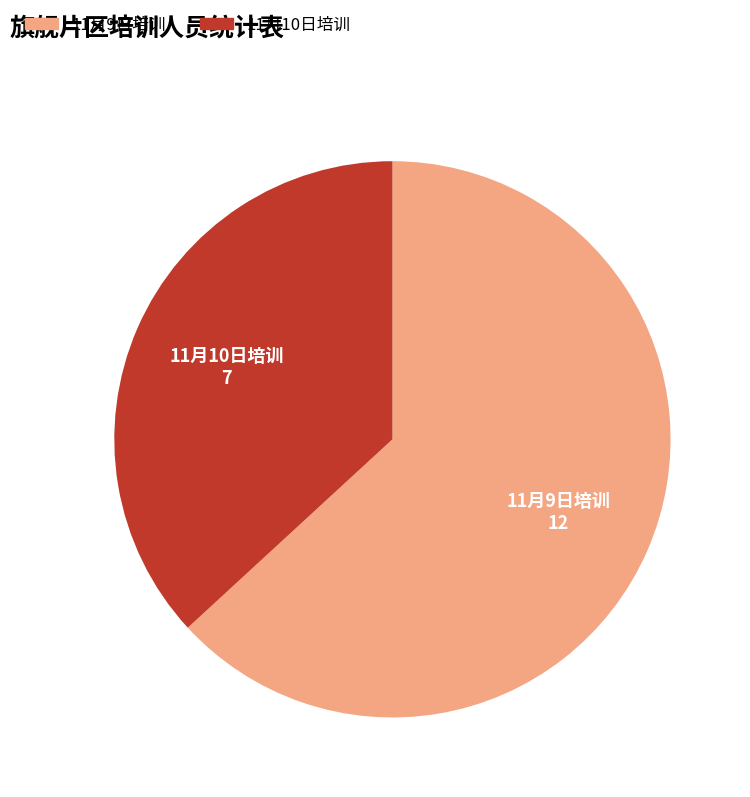

Does any single category account for the majority?

Yes